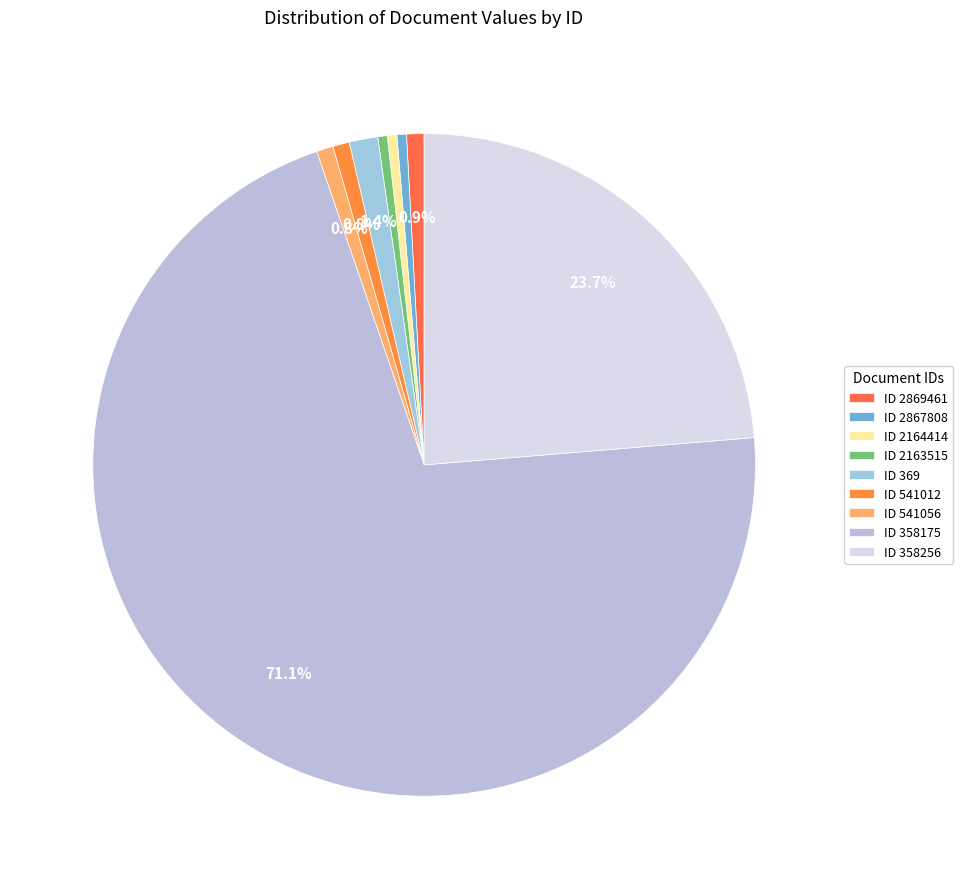

Which category accounts for the majority?

ID 358175